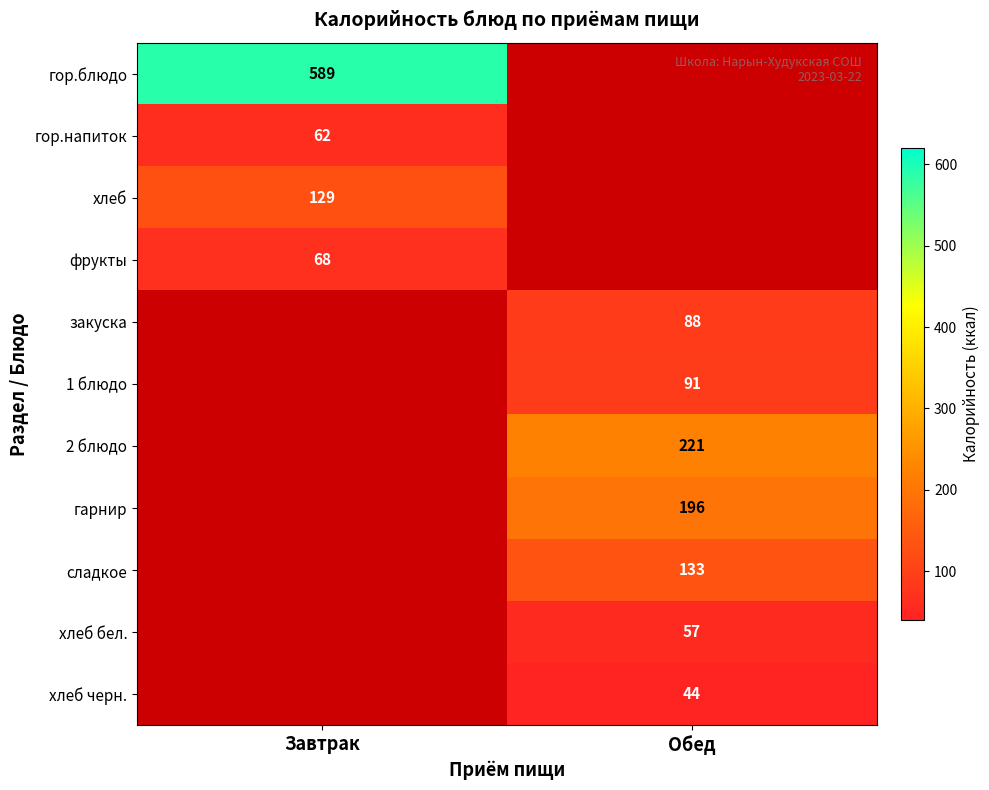

At how many categories does at least one series exceed 429?

1